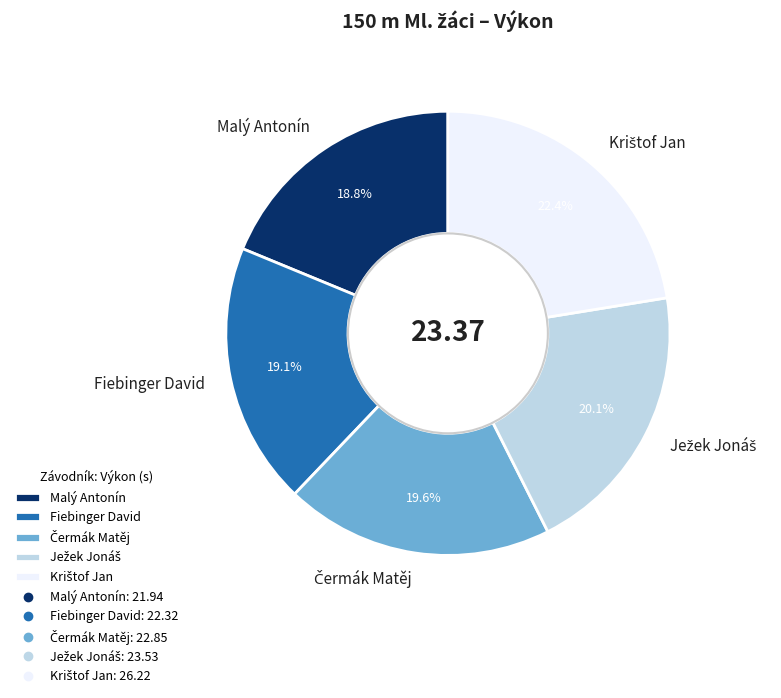

Is there any slice that represents more than half of the pie?

No